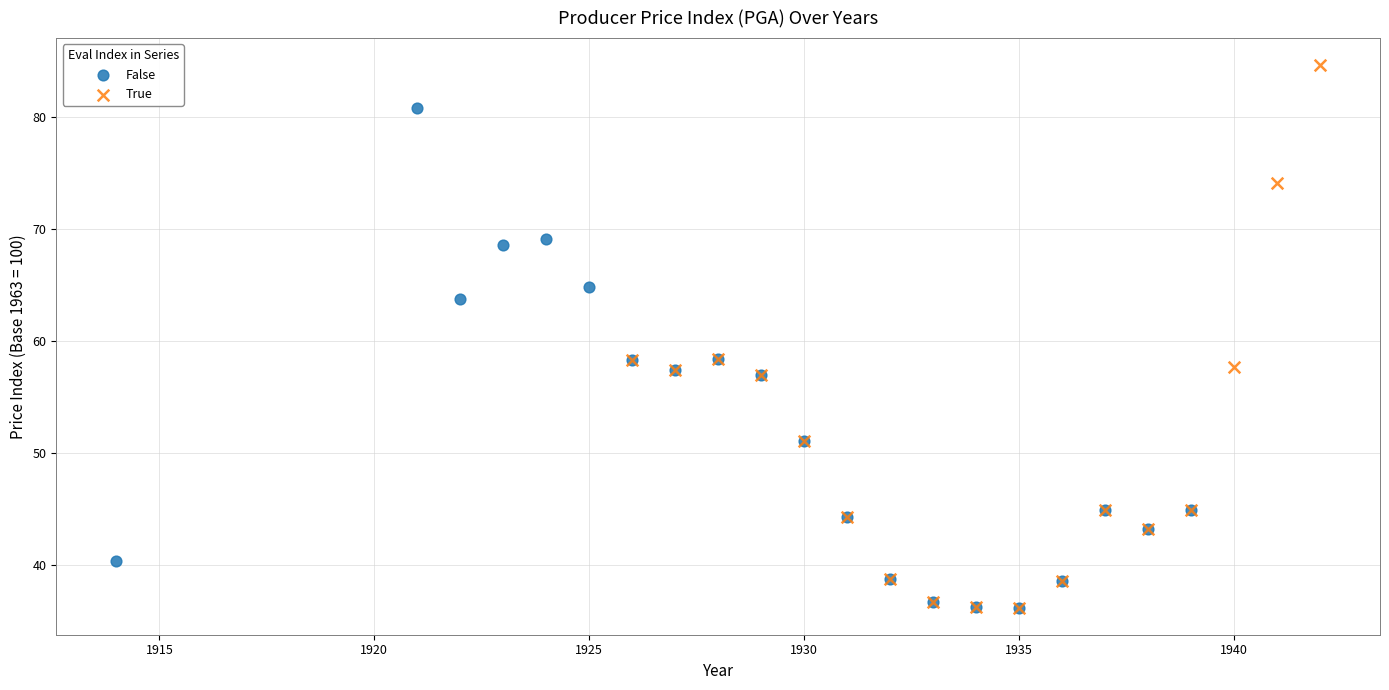

Which series reaches the maximum Y coordinate?

True